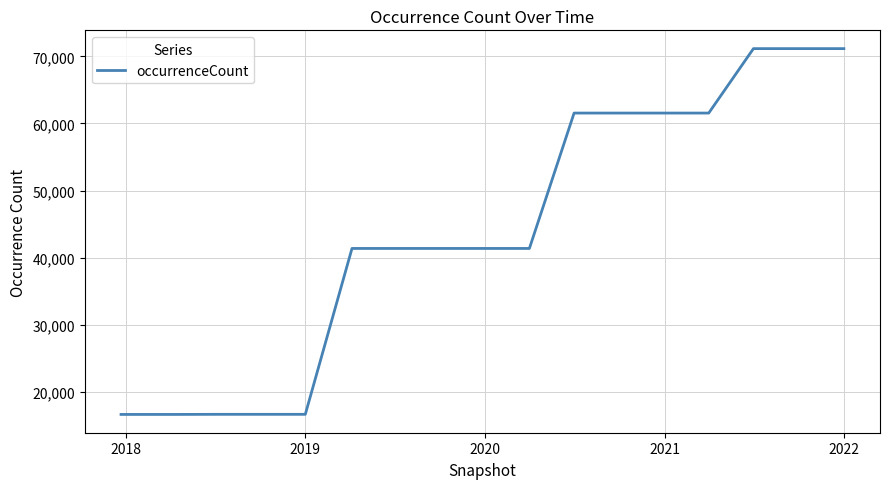

What is the greatest value displayed?

71146